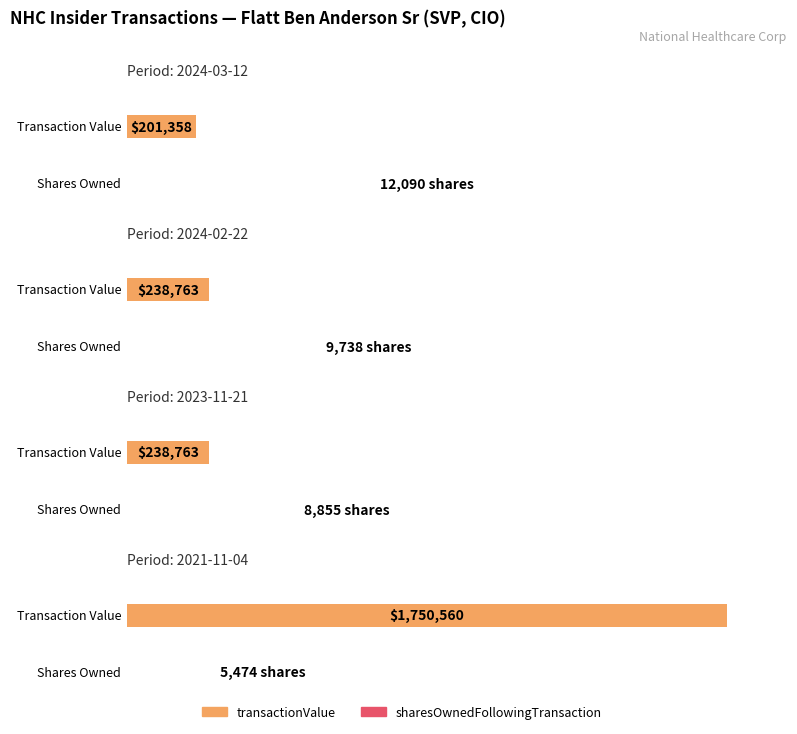

Rank the categories by transactionValue value from highest to lowest.

2021-11-04, 2024-02-22, 2023-11-21, 2024-03-12